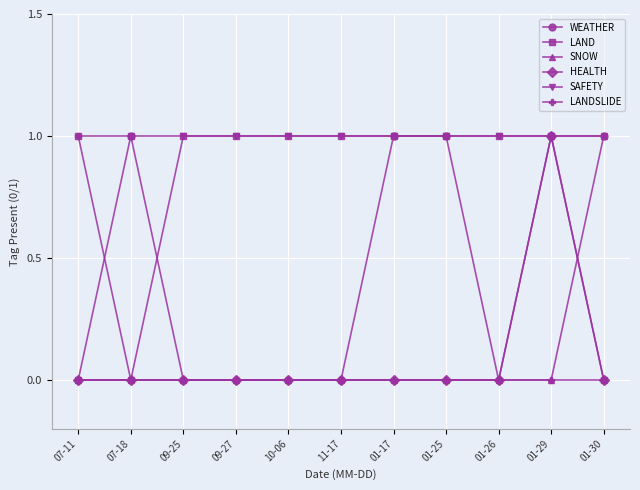

How many data points does each series have?

11